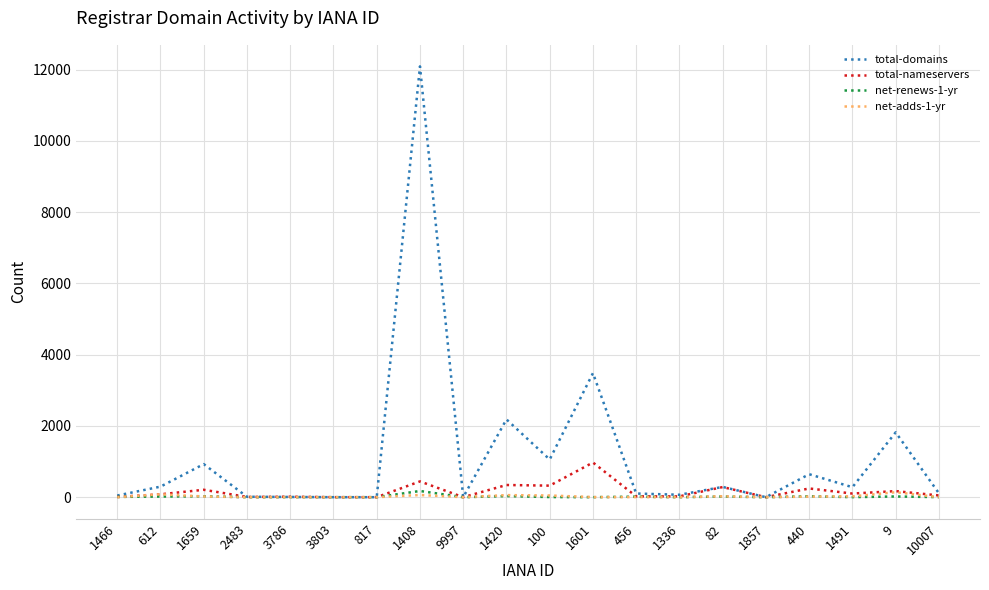

What is the difference between the maximum and minimum values in the total-nameservers series?

973